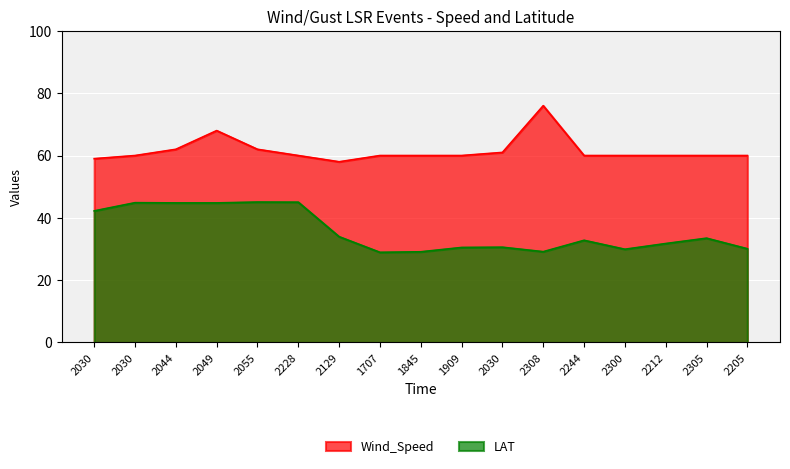

What is the sum of the LAT values at 2030 and 2308?

71.4